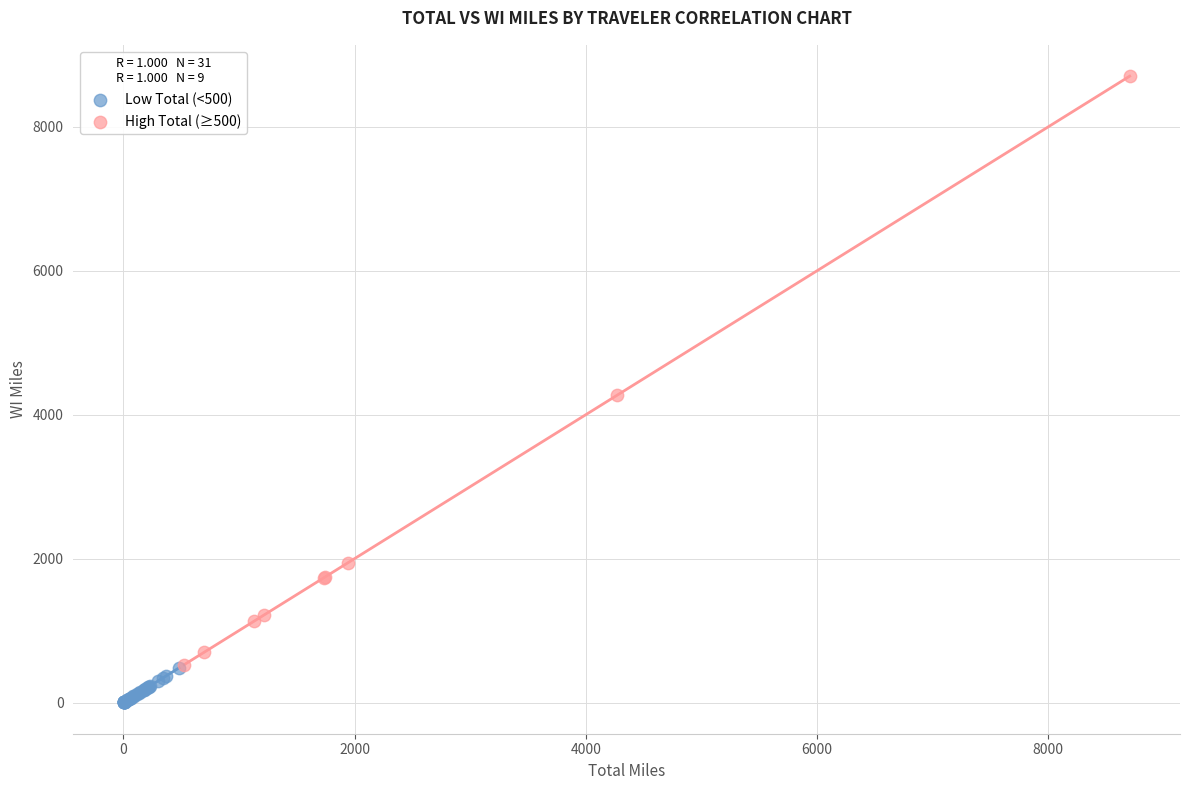

Which series contains the highest Y value?

High Total (≥500)